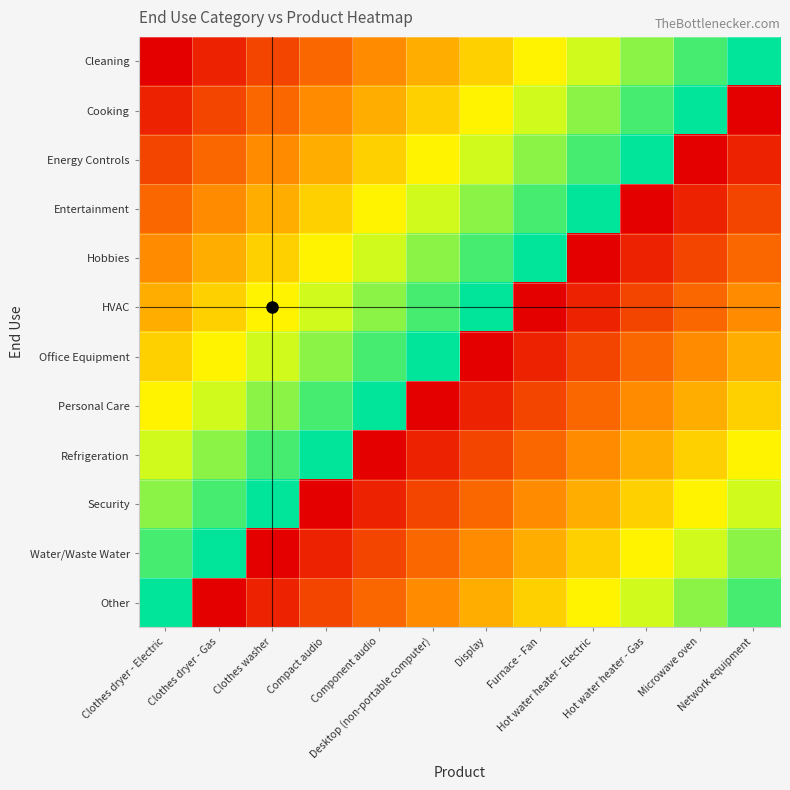

What is the spread (max minus min) of values at Furnace - Fan?

11